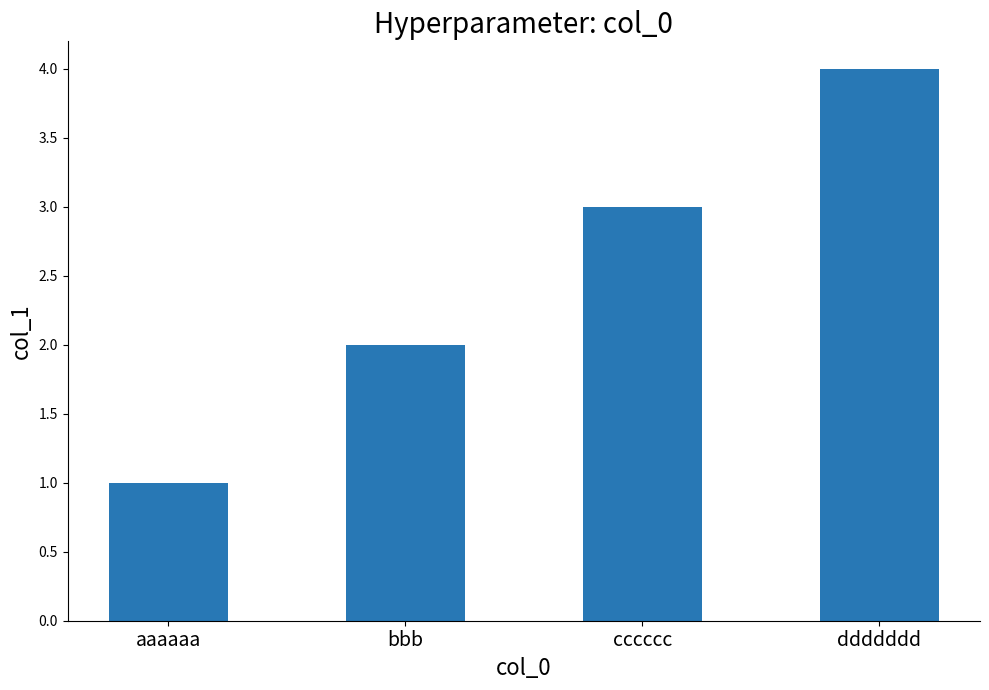

Reading left to right, what are all the values shown in this chart?

aaaaaa=1	bbb=2	cccccc=3	ddddddd=4